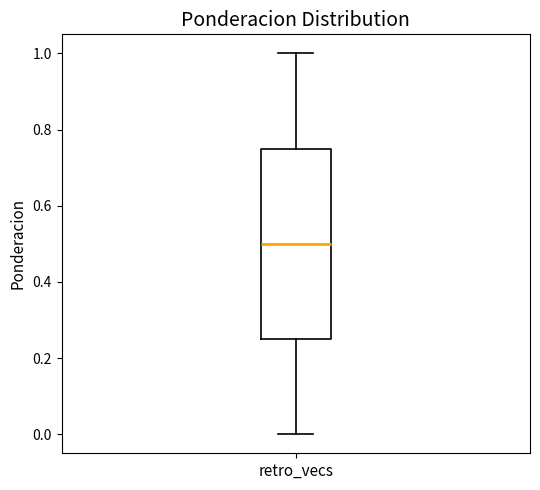

Transcribe this box plot: give where the median line is, the range the box spans, and where the two whiskers end, as read against the y-axis. The values are not printed on the chart, so give them approximately, as read against the axis.

median 0.50, box 0.26 to 0.76, whiskers 0.00 to 1.00